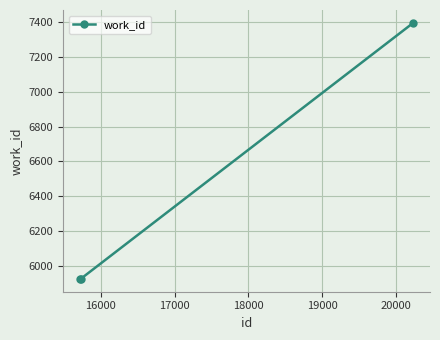

What is the value of the 3rd point from the left?

7396